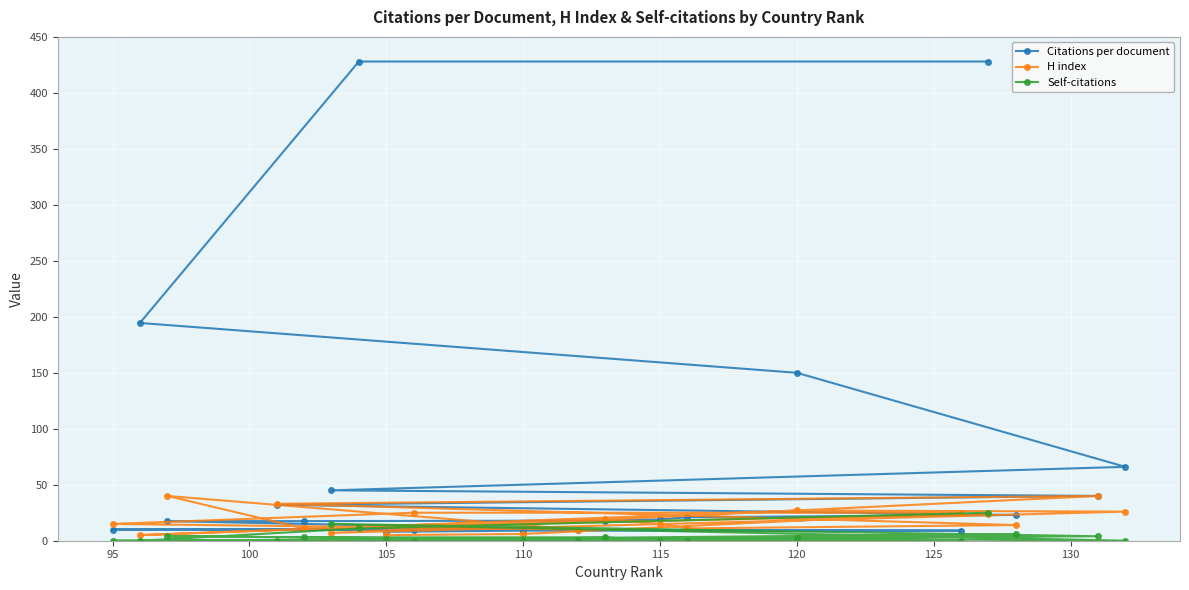

True or false: Citations per document has more than 2 interior local peaks.

False